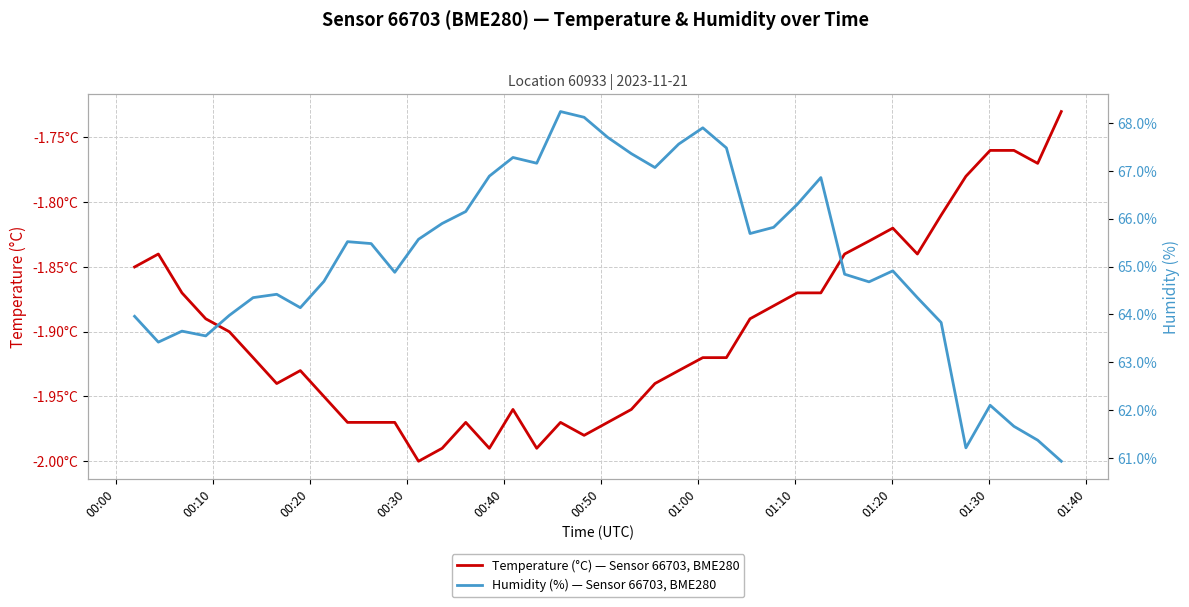

True or false: Temperature (°C) — Sensor 66703, BME280 and Humidity (%) — Sensor 66703, BME280 intersect in this chart.

False